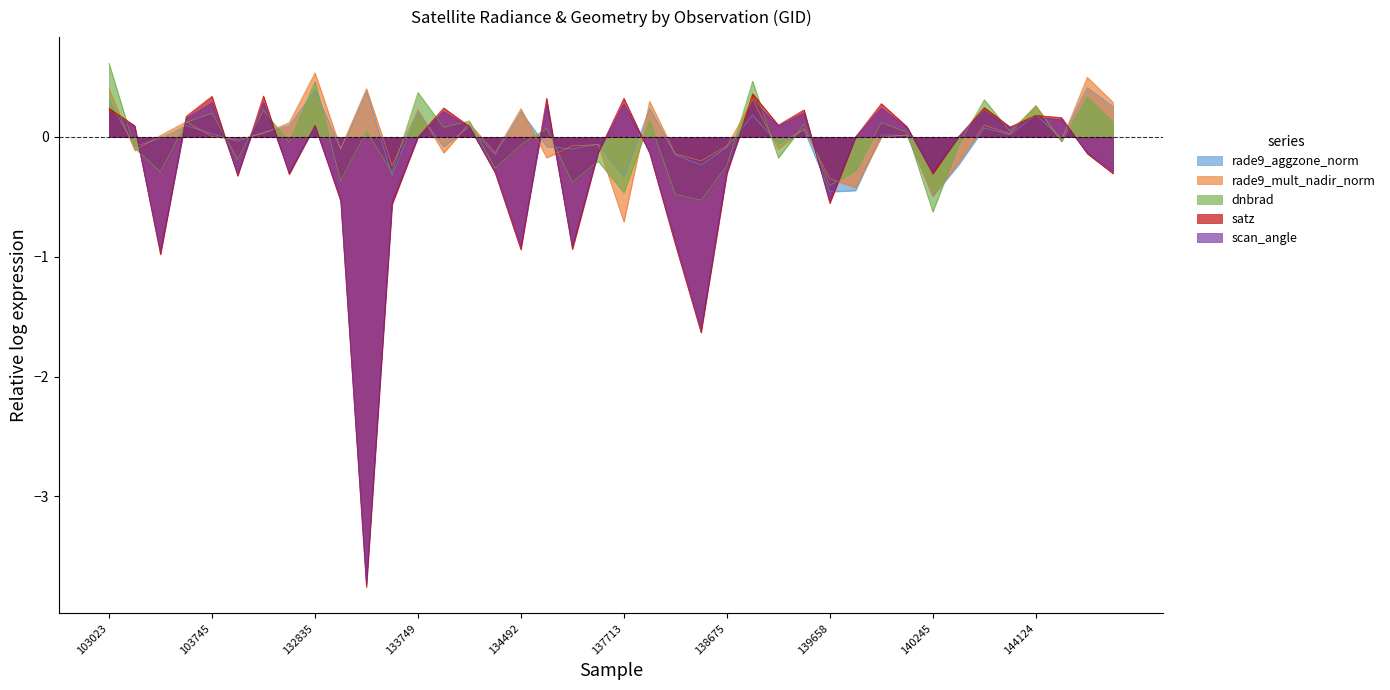

Rank the series at 140059 from highest to lowest value.

dnbrad, rade9_mult_nadir_norm, rade9_aggzone_norm